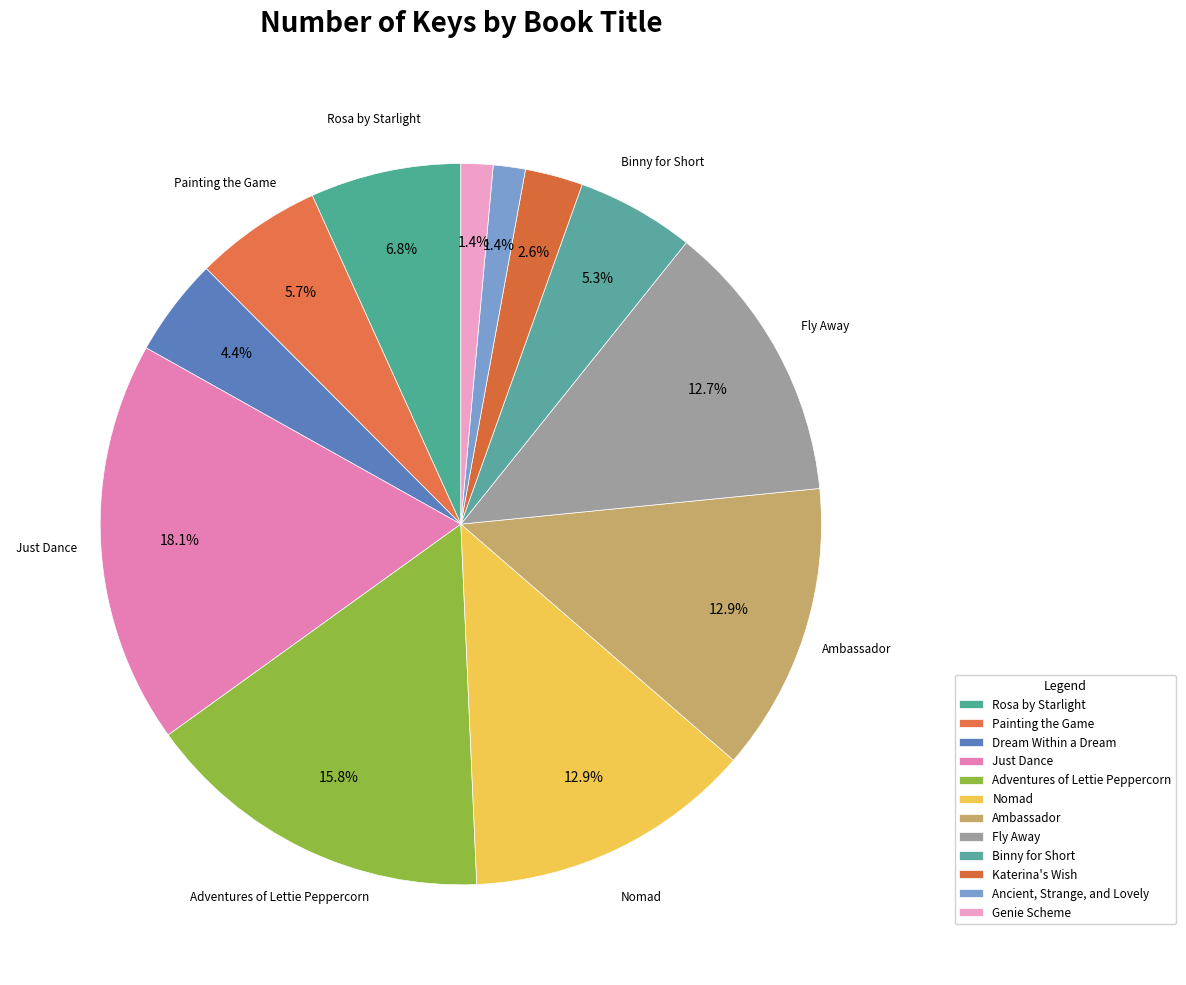

What percentage is NOT represented by Katerina's Wish?

97.4%